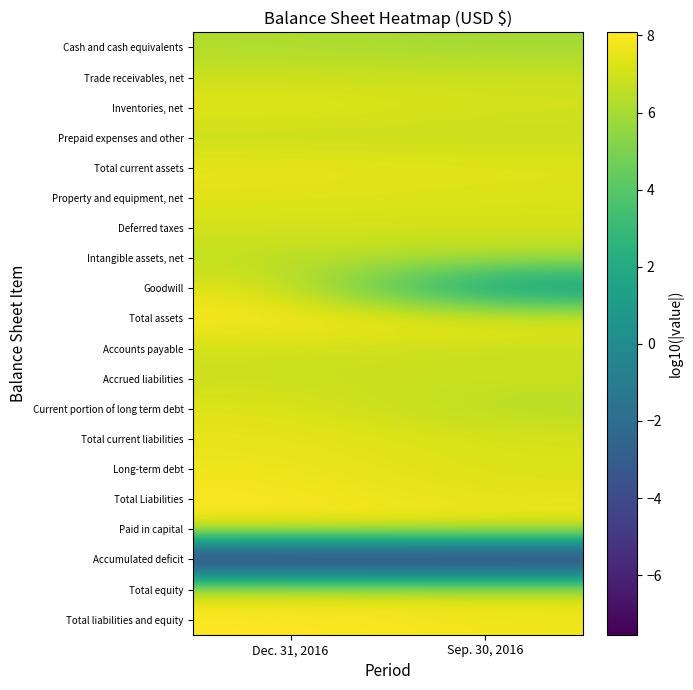

Count the number of data series in this chart.

20